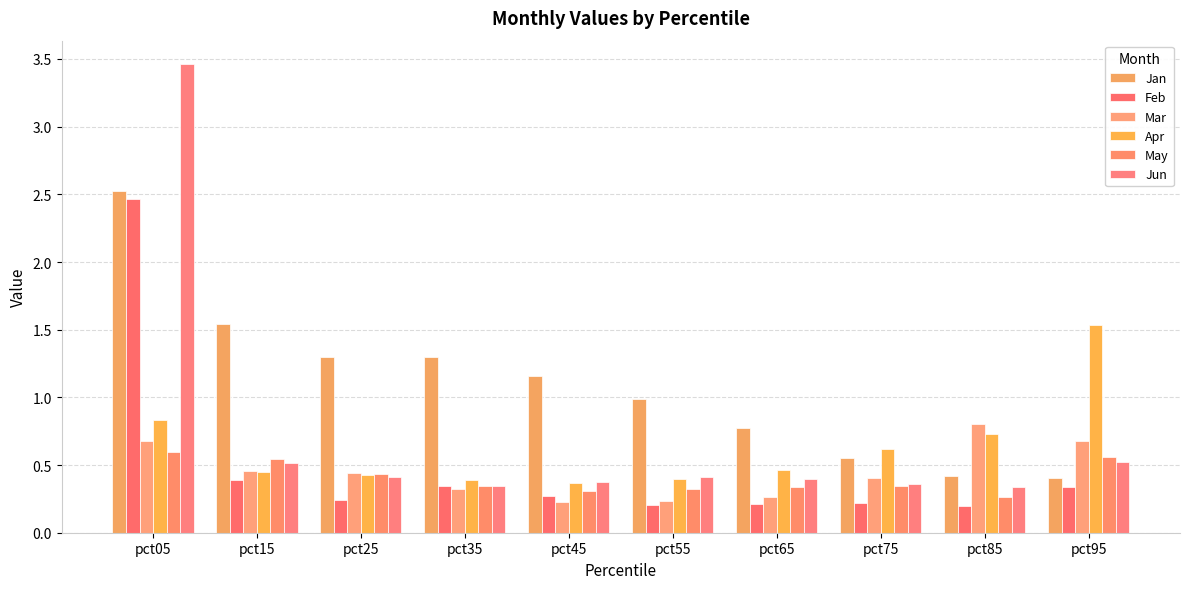

Which series has the widest spread of values?

Jun